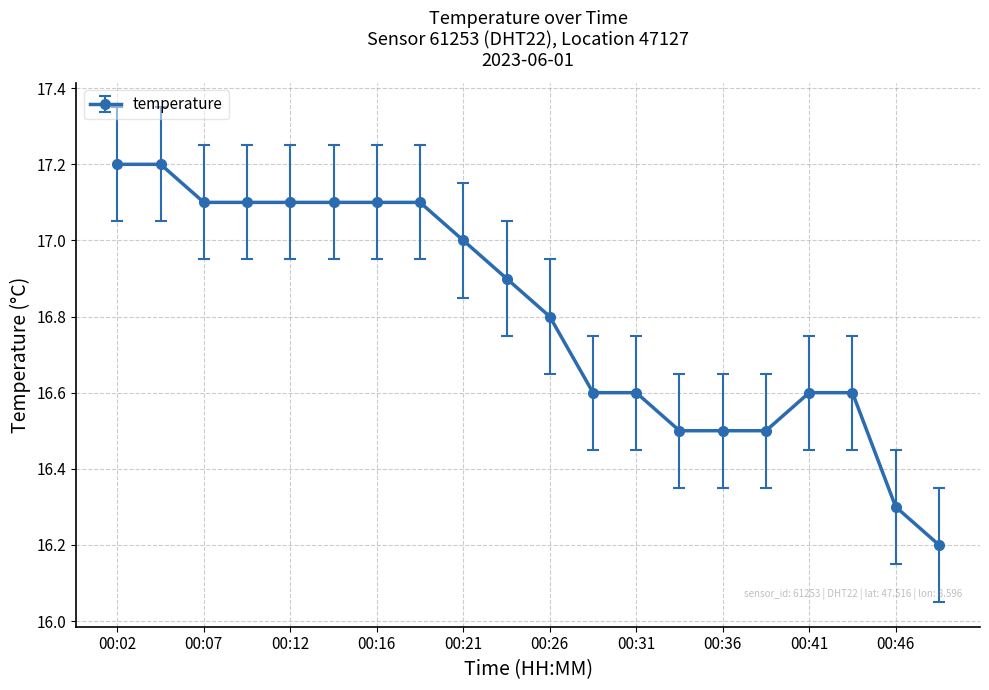

What is the minimum value shown in the chart?

16.2